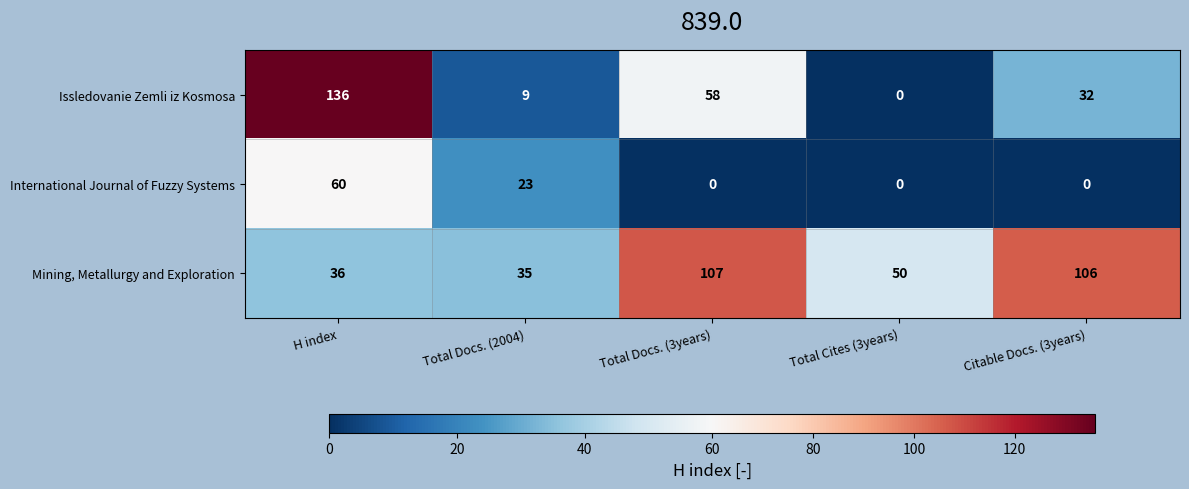

The value of International Journal of Fuzzy Systems at Total Docs. (3years) is 0. True or false?

True